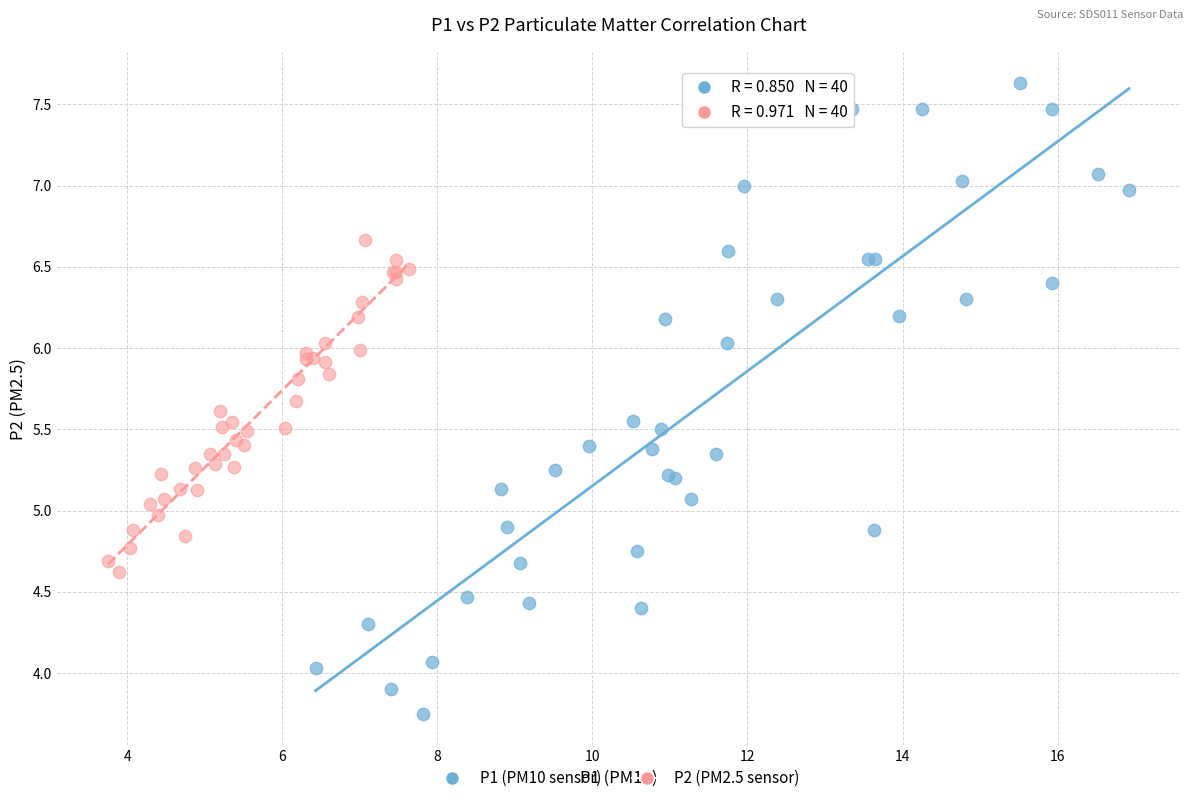

What are all the series names shown in the legend?

P1 (PM10 sensor), P2 (PM2.5 sensor)